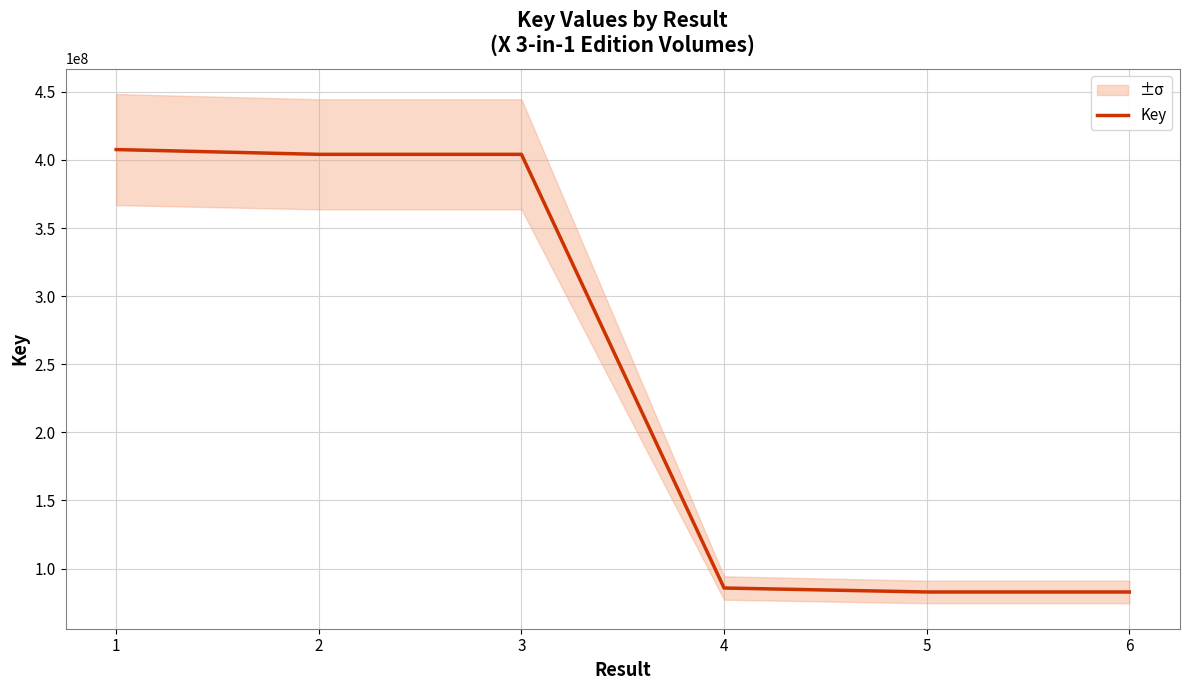

What is the change in value from 1 to 5?

-324818151